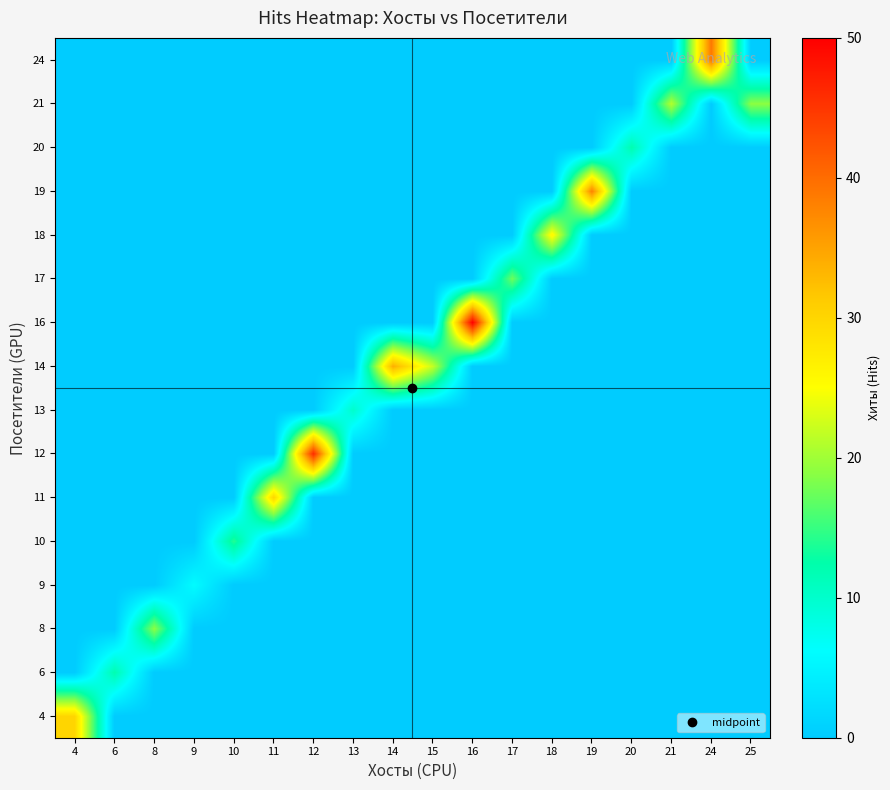

What is the spread (max minus min) of values at 6?

12.0